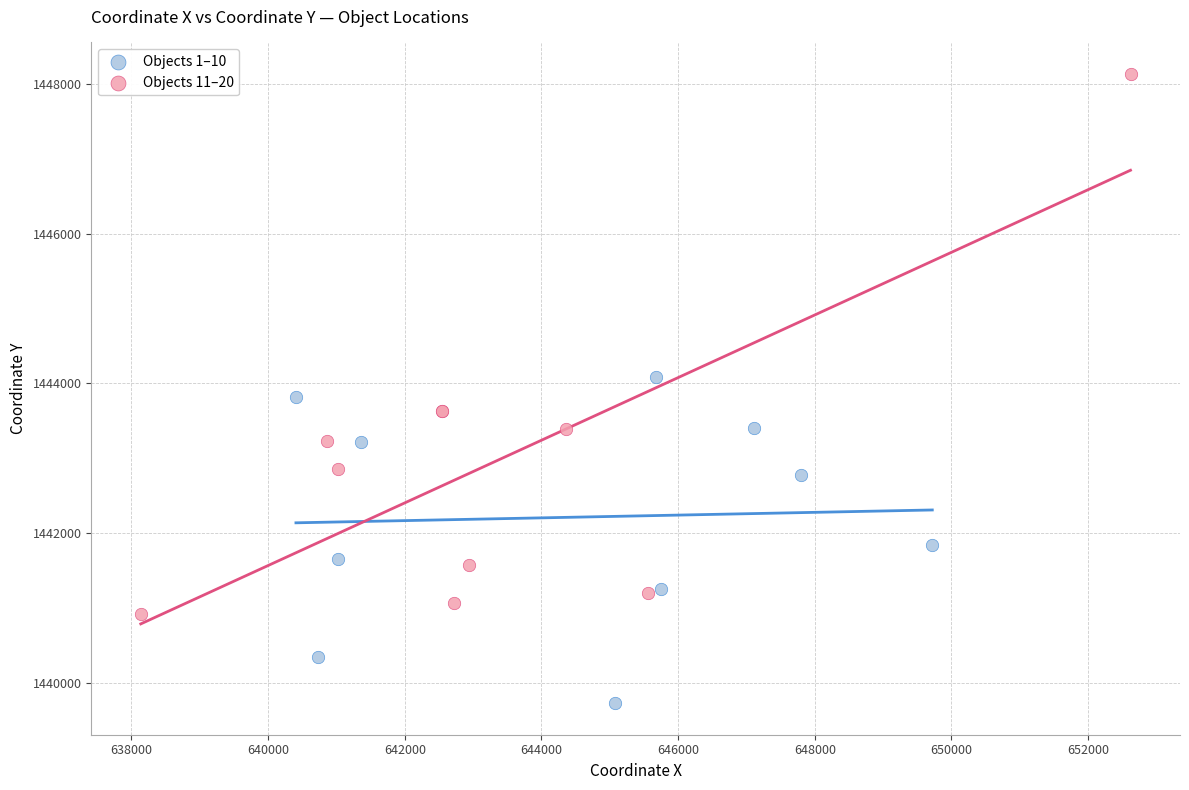

What are all the series names shown in the legend?

Objects 1–10, Objects 11–20